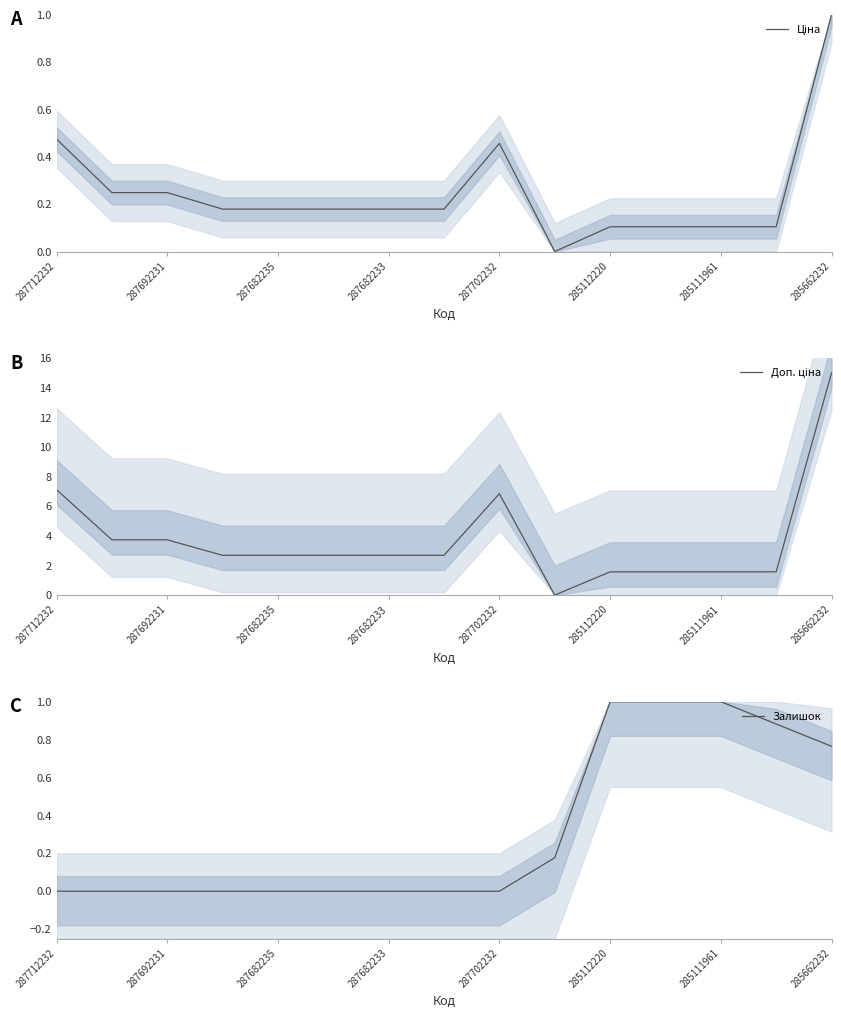

The value of Залишок at 287712232 is 0.0. True or false?

True